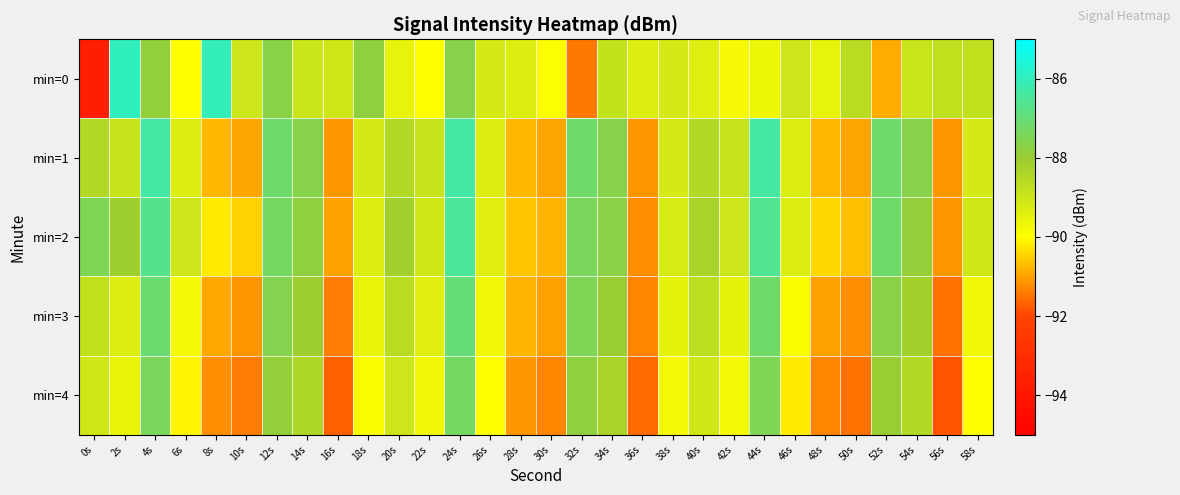

Which has a higher value, 36s or 32s?

36s